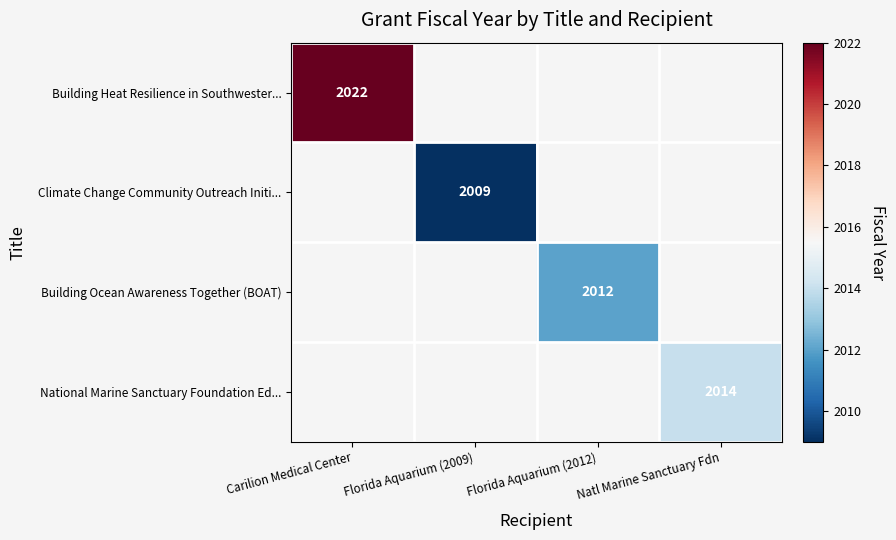

How many distinct data groups are displayed?

4